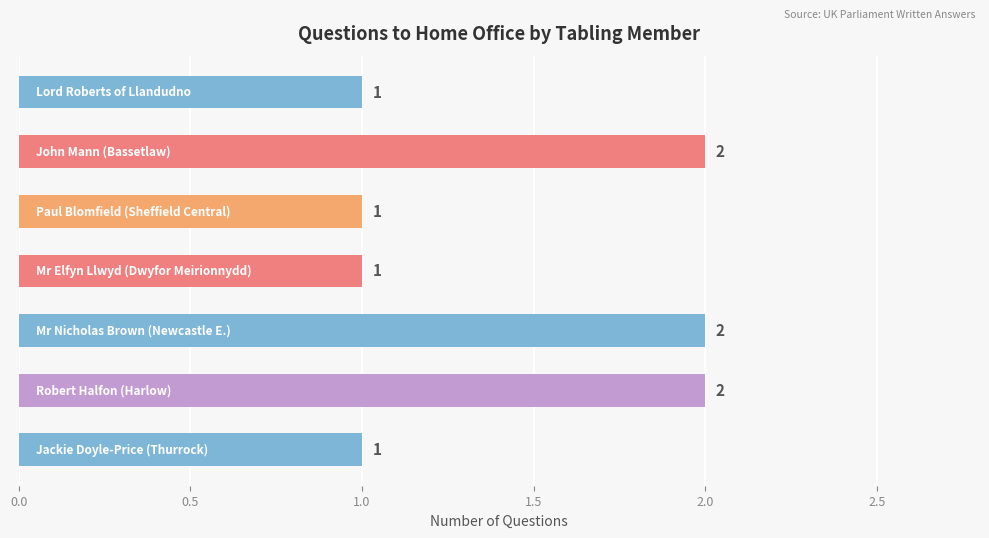

How many categories are shown in the chart?

7